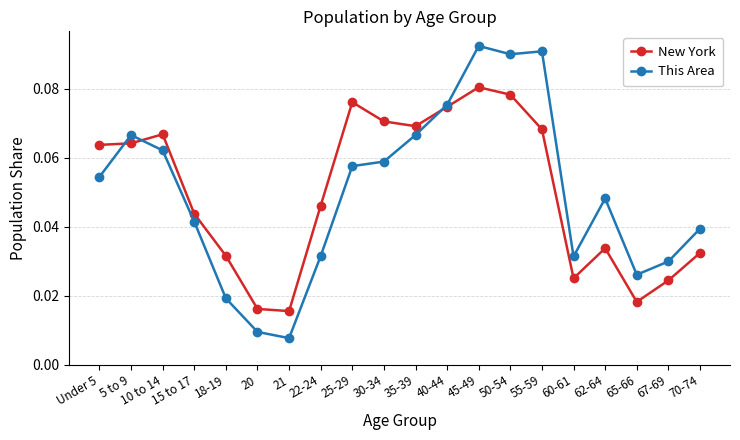

How many times do This Area and New York cross each other?

3